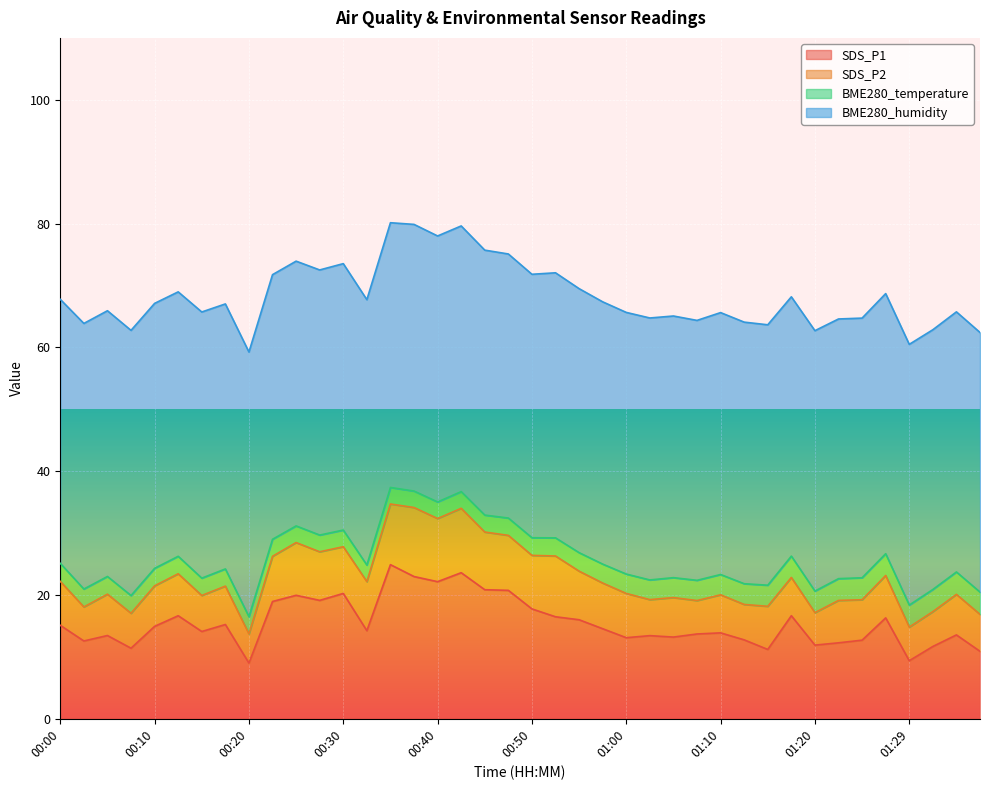

Is the value of SDS_P2 at 00:47 greater than the value of BME280_temperature at 00:35?

Yes